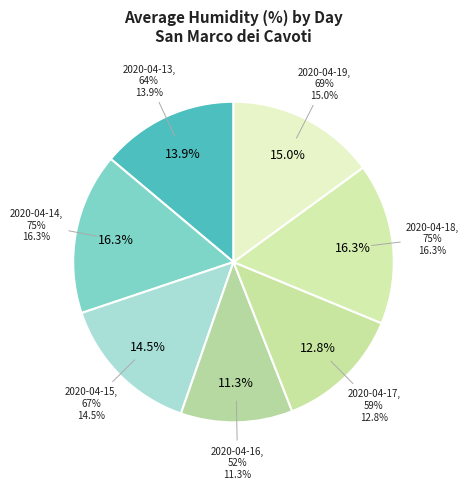

To the nearest percent, what percentage of the pie is 2020-04-13?

14%